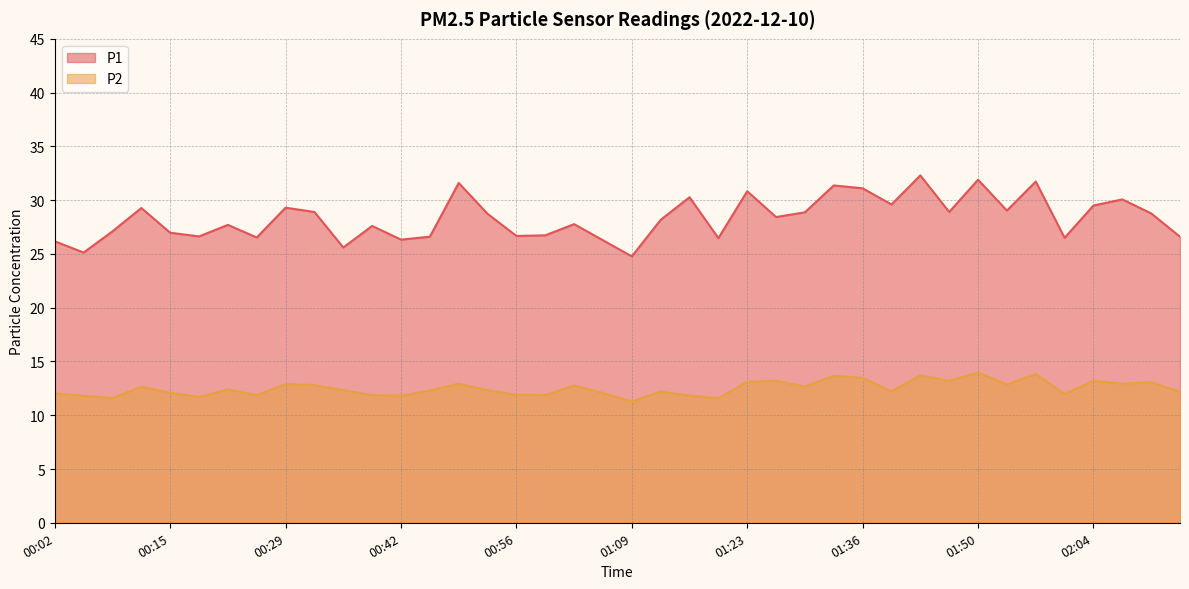

At which label is P1 closest to 28?

01:13